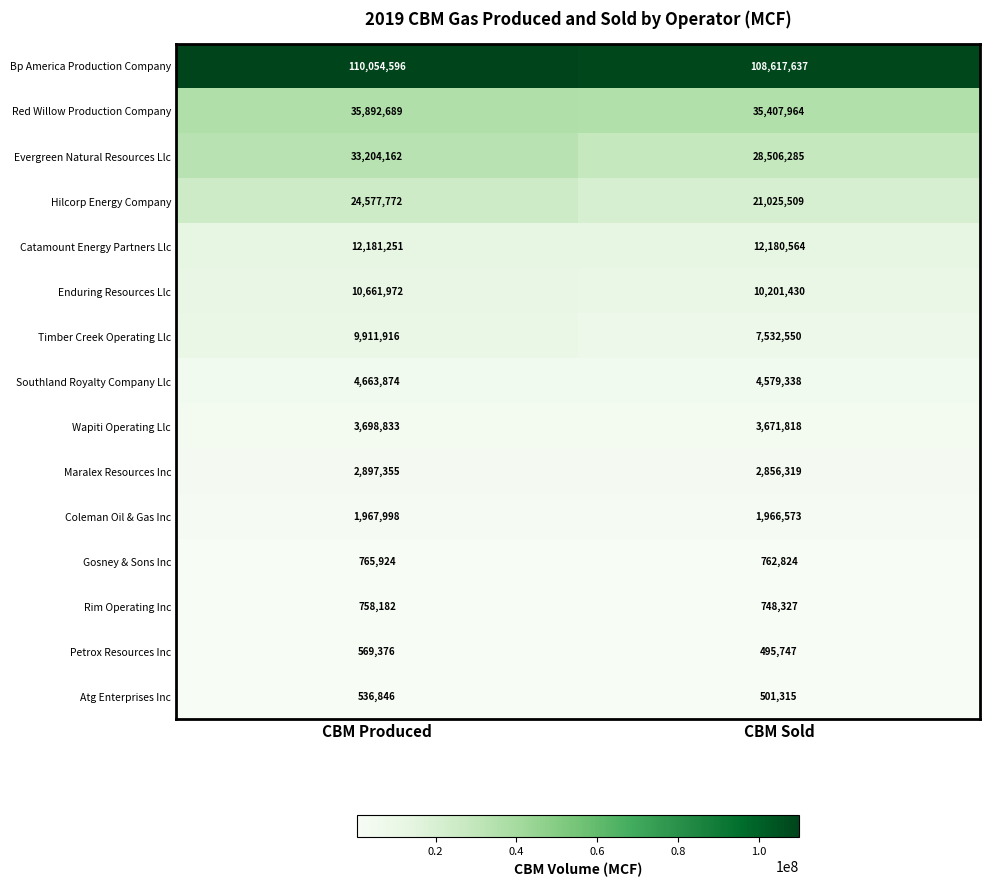

At how many categories does at least one series exceed 10939745?

2